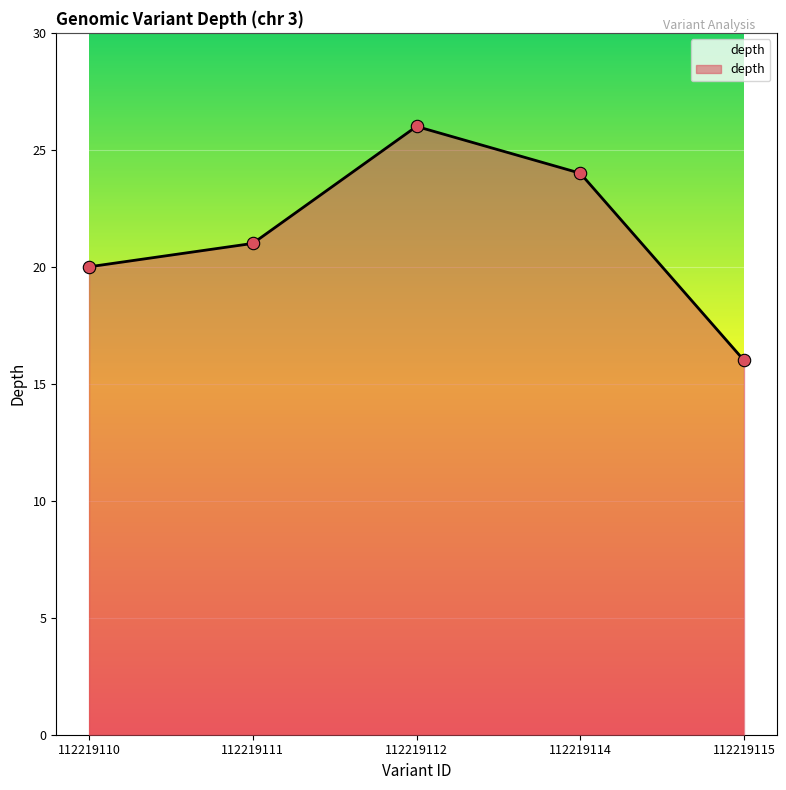

What is the ratio of the value at 112219115 to the value at 112219110?

0.8